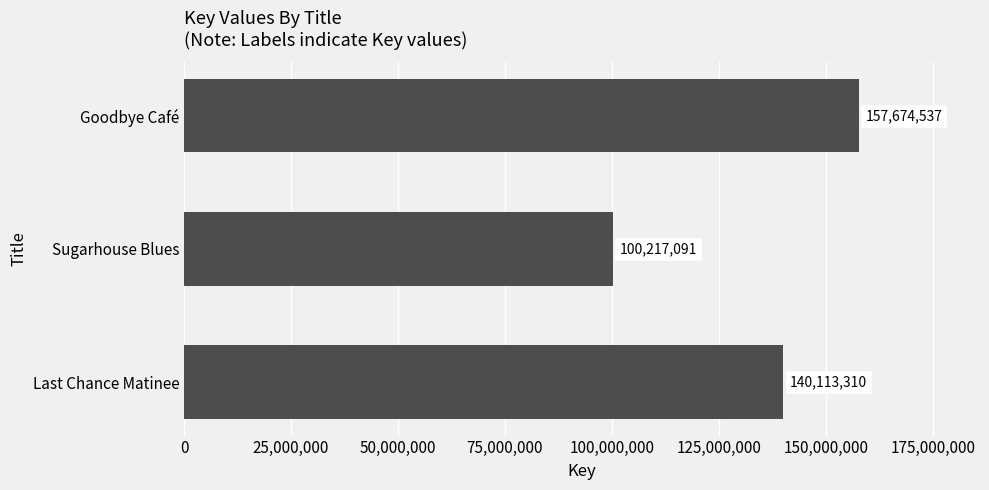

Are the bars horizontal?

Yes